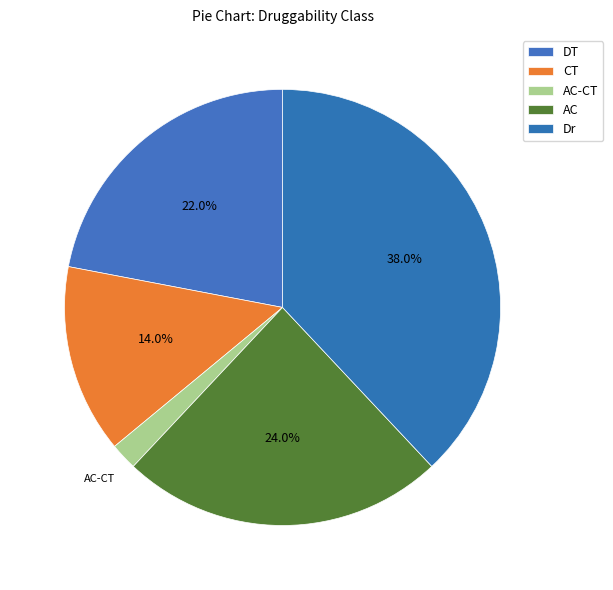

The AC-CT slice represents 11% of the pie. True or false?

False